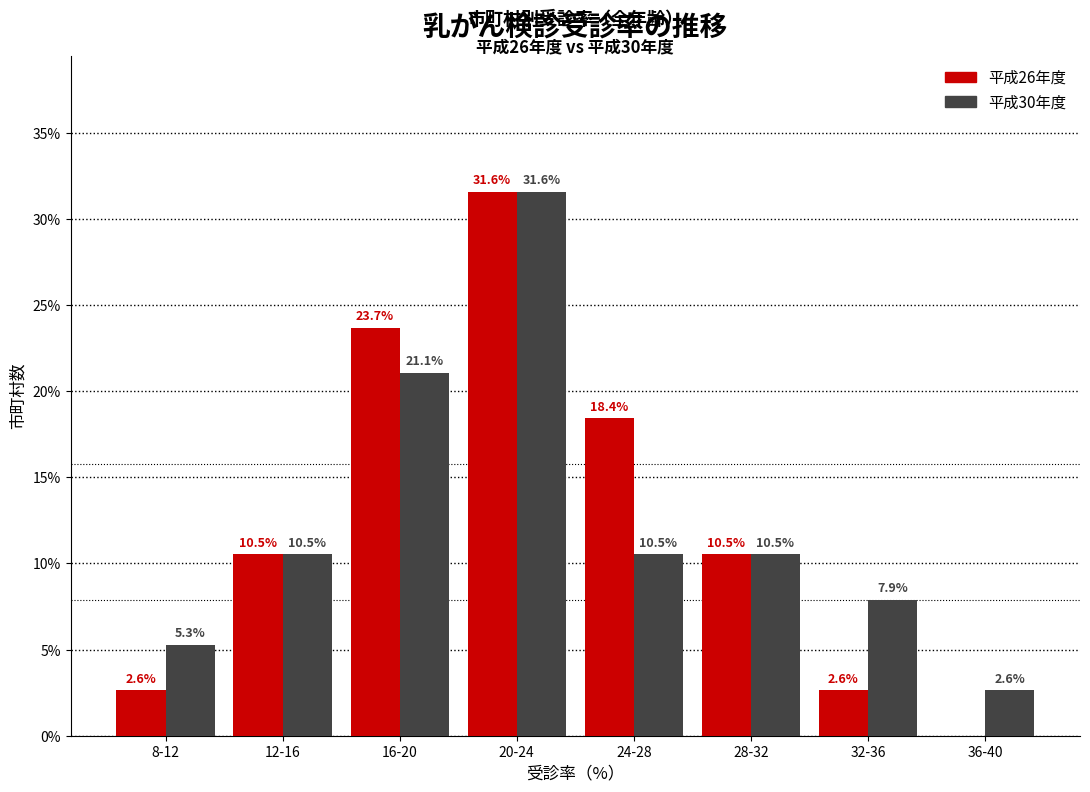

What is the total value across all series at 36-40?

2.6